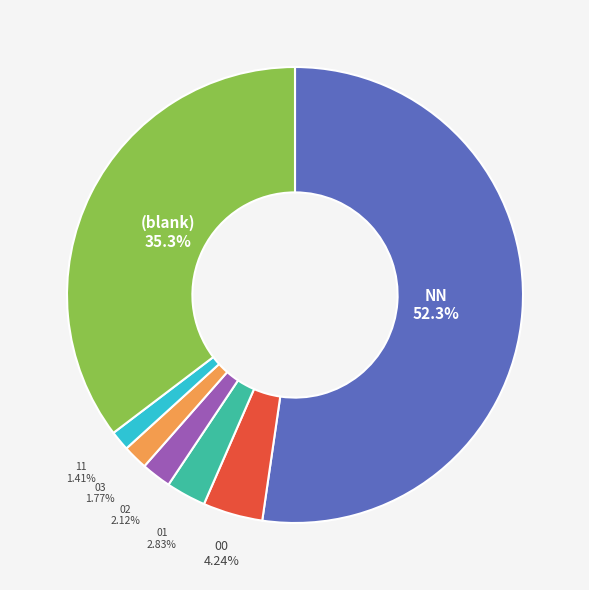

Does NN represent more than half of the total?

Yes